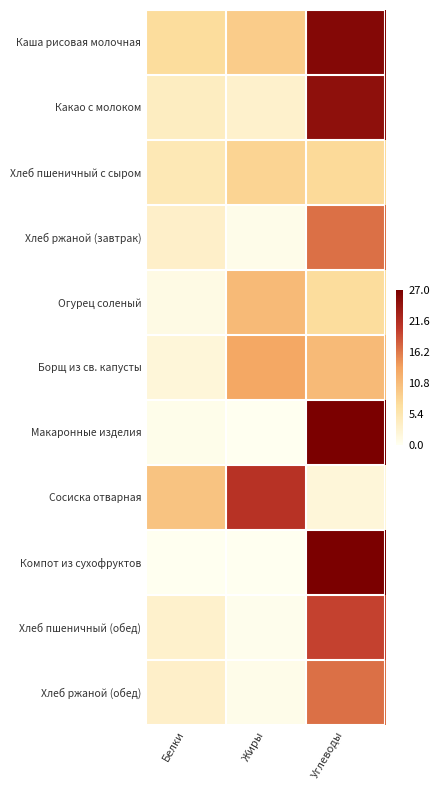

What is the greatest value displayed?

27.0